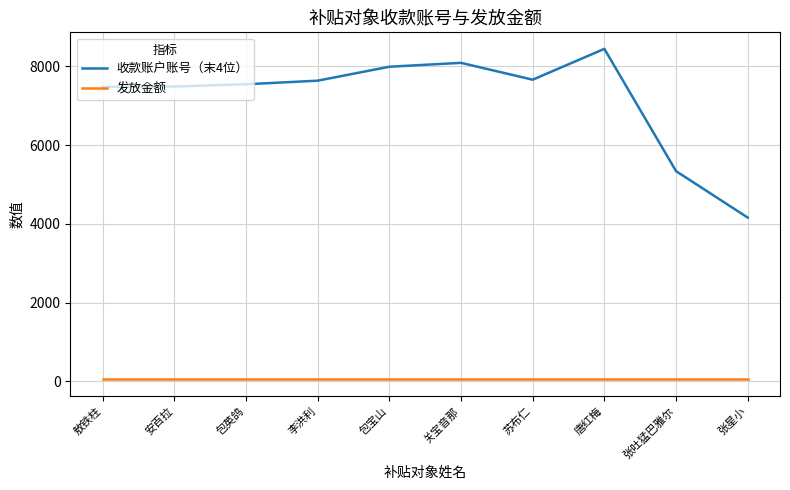

True or false: 收款账户账号（末4位） and 发放金额 intersect in this chart.

False